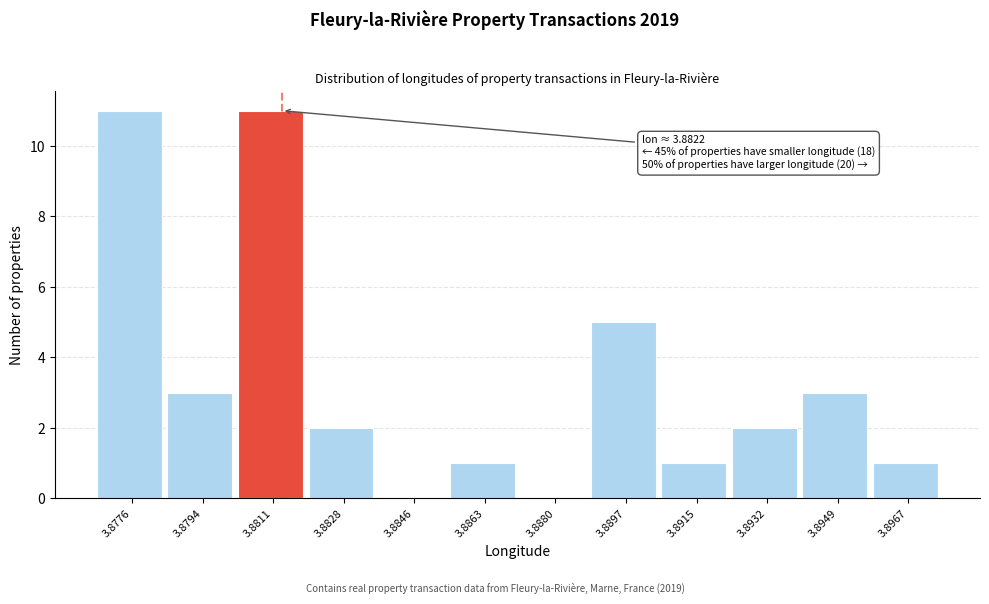

Reading left to right, transcribe all the data shown in this chart.

3.8776=11	3.8794=3	3.8811=11	3.8828=2	3.8846=0	3.8863=1	3.8880=0	3.8897=5	3.8915=1	3.8932=2	3.8949=3	3.8967=1